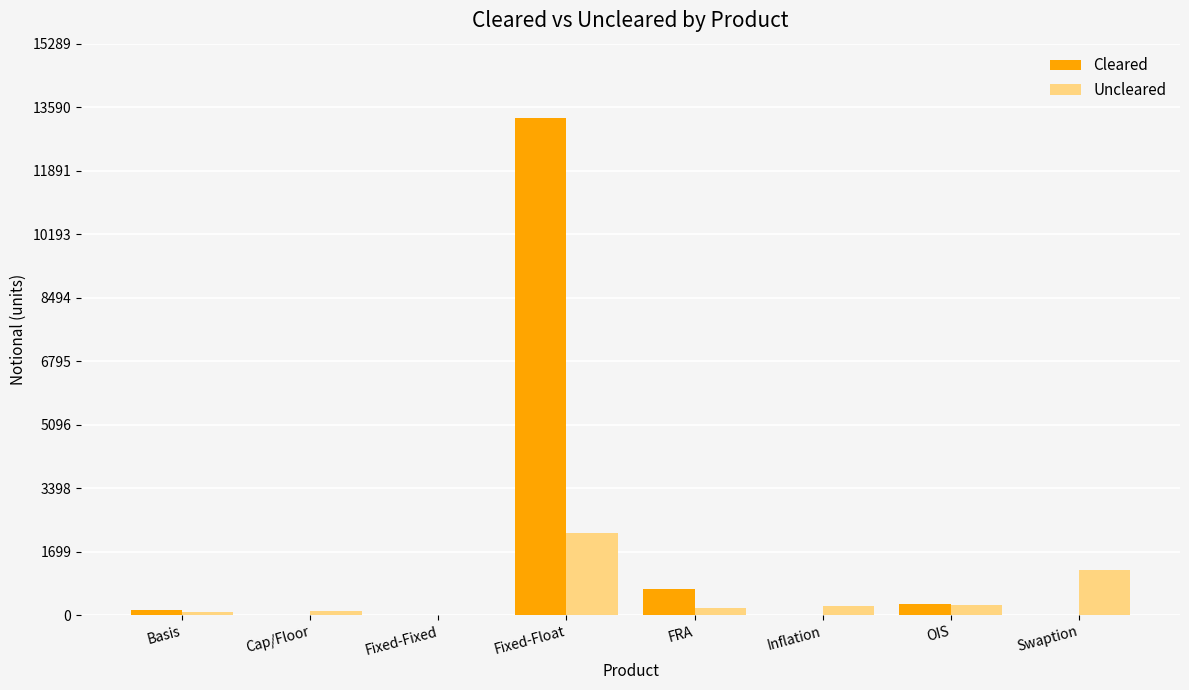

What are all the series names shown in the legend?

Cleared, Uncleared